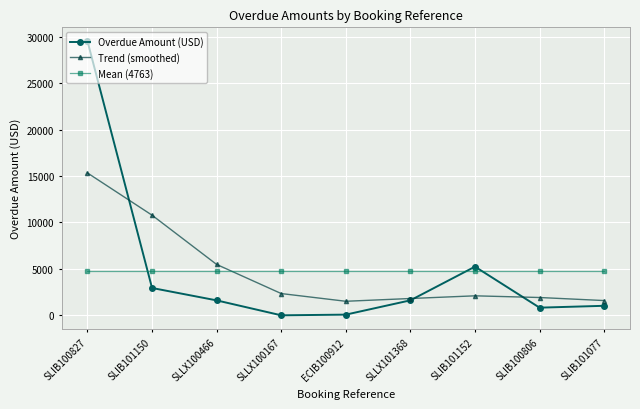

How many lines are shown in the chart?

3